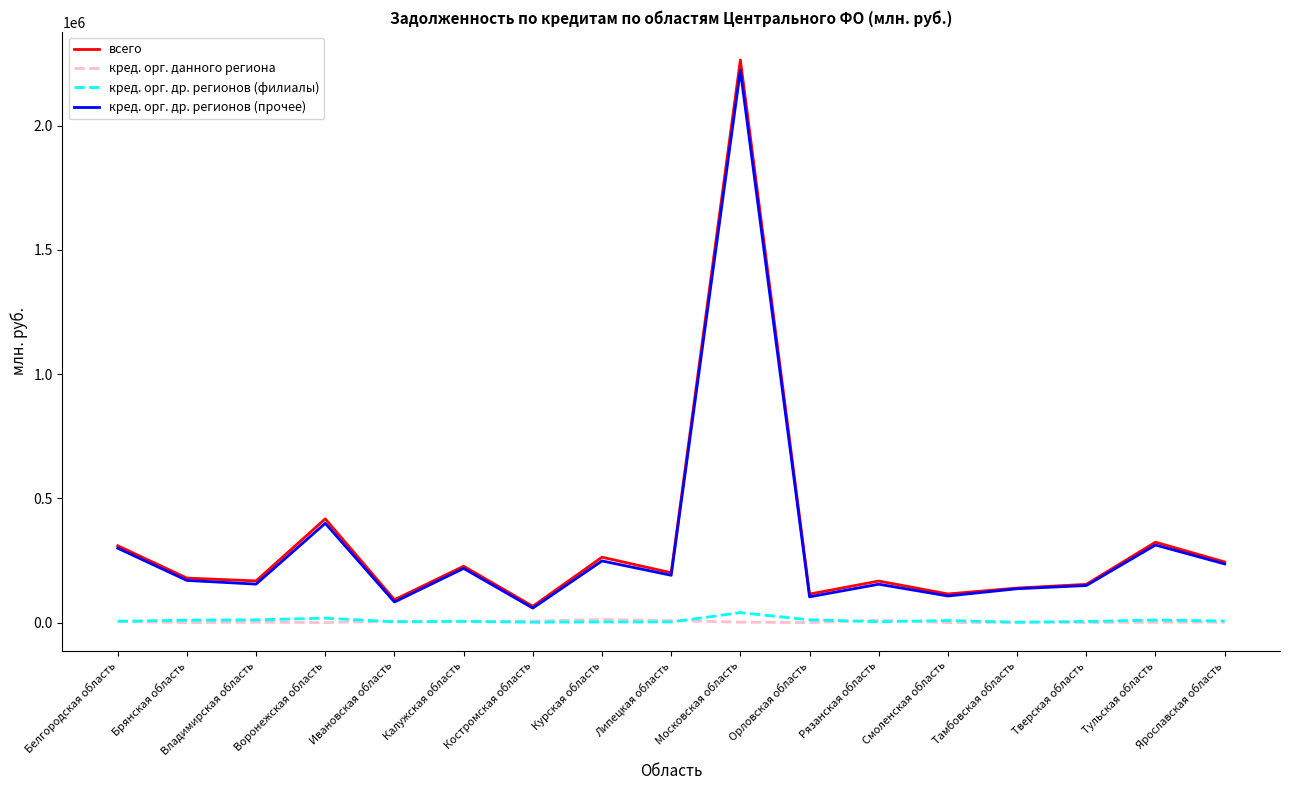

Which series has the largest range (max minus min)?

всего